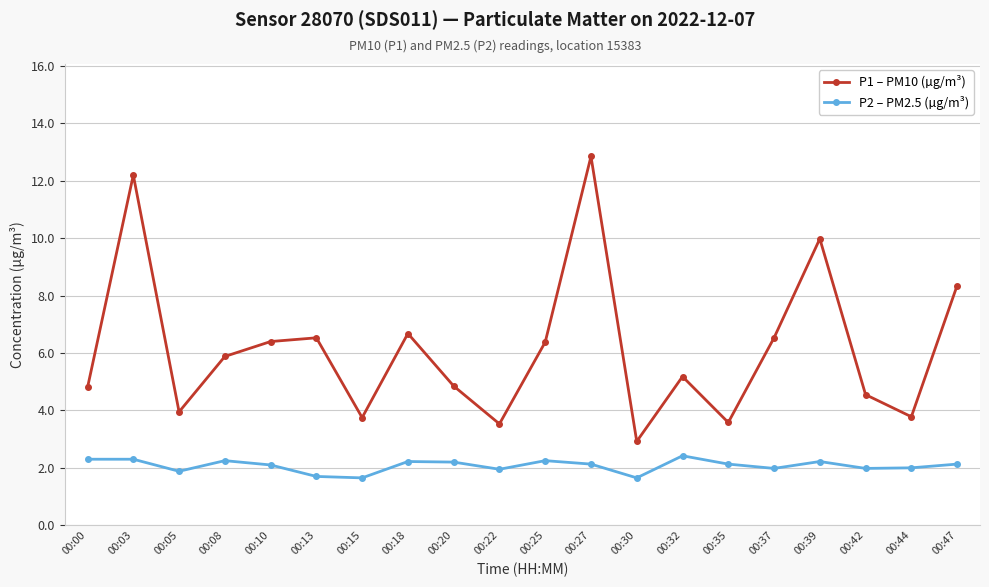

At 00:32, list the series in order from largest to smallest.

P1 – PM10 (µg/m³), P2 – PM2.5 (µg/m³)